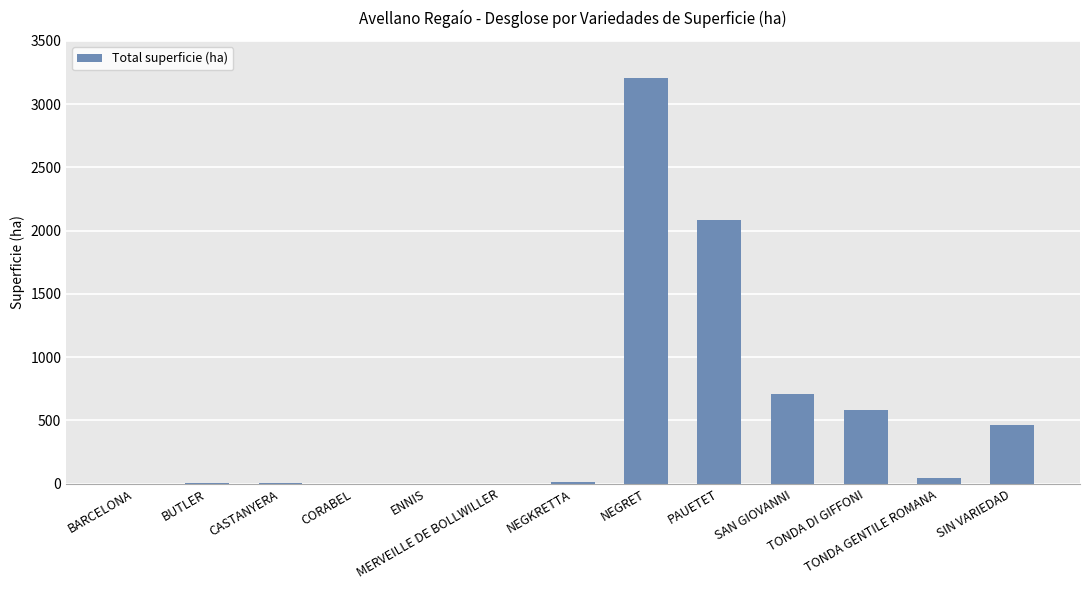

What is the maximum value shown in the chart?

3205.0